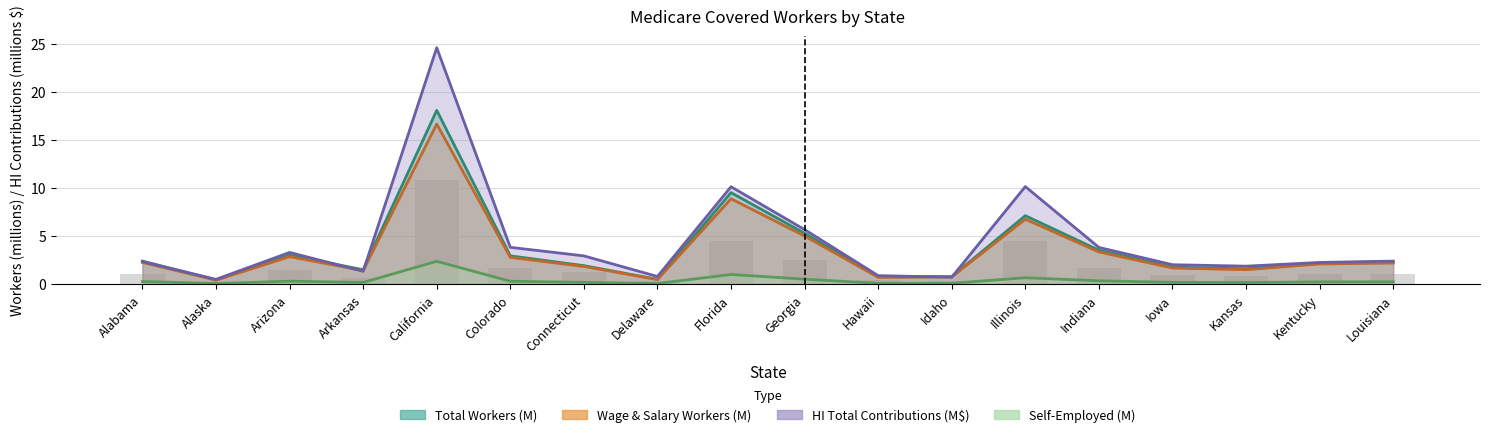

What is the difference between the maximum and minimum values in the Wage_salary series?

16.3